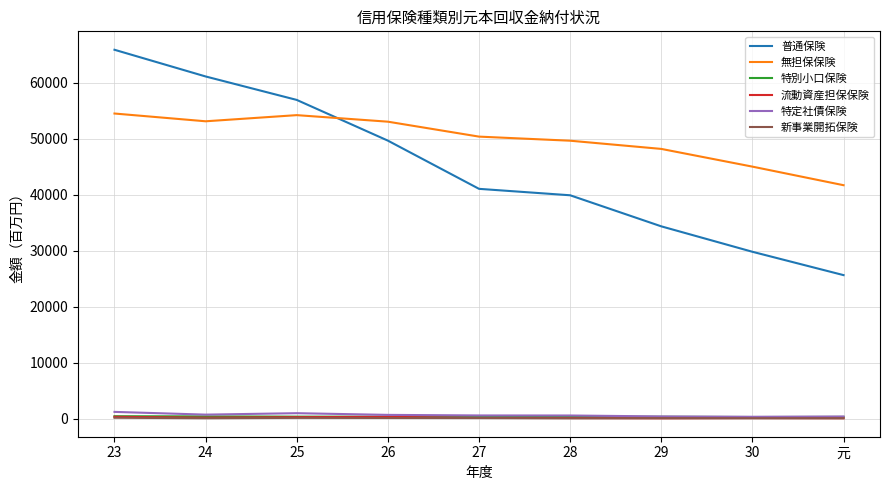

What is the minimum value shown in the chart?

43